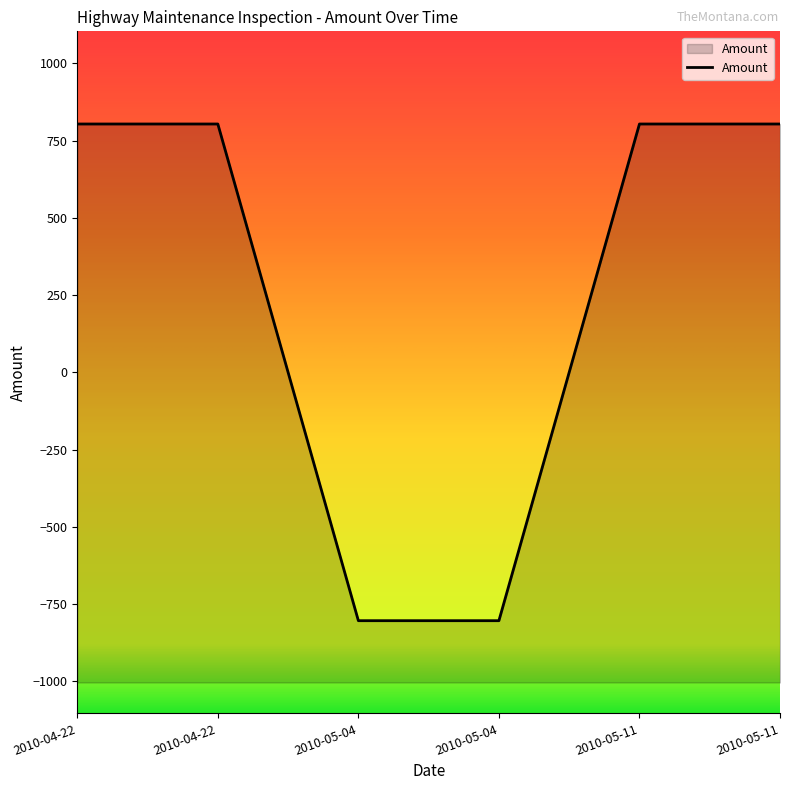

What is the label of the 5th point from the left?

2010-05-11